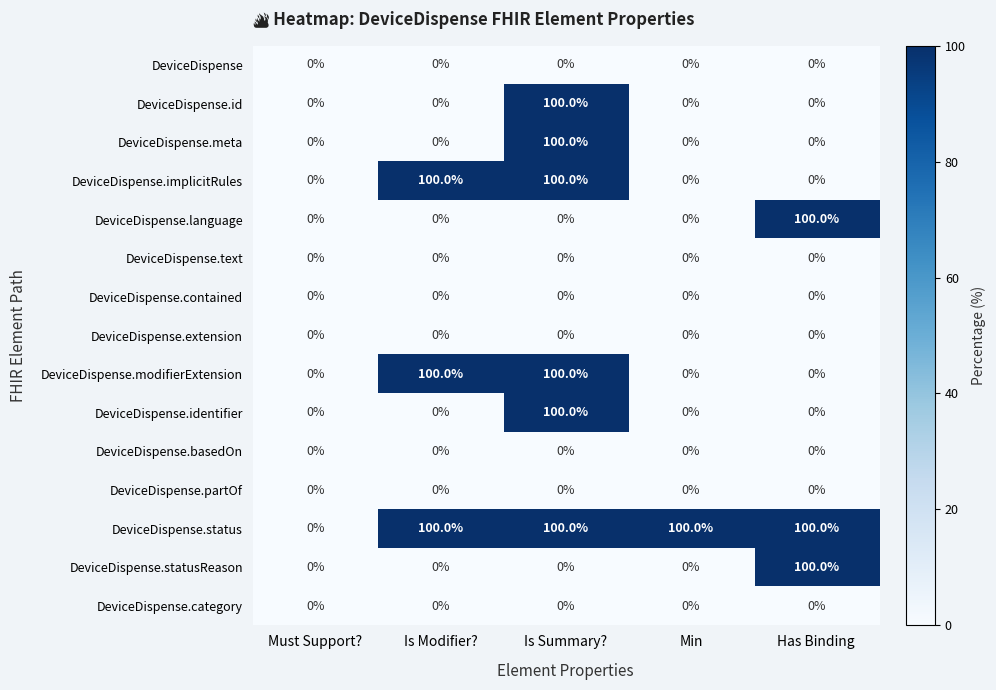

What is the spread (max minus min) of values at Is Modifier??

100